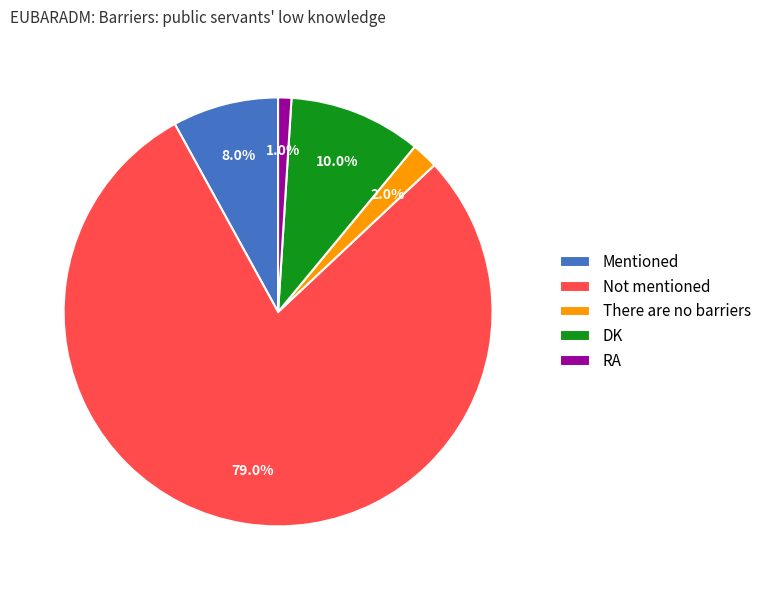

What percentage is the Not mentioned slice, to the nearest percent?

79%